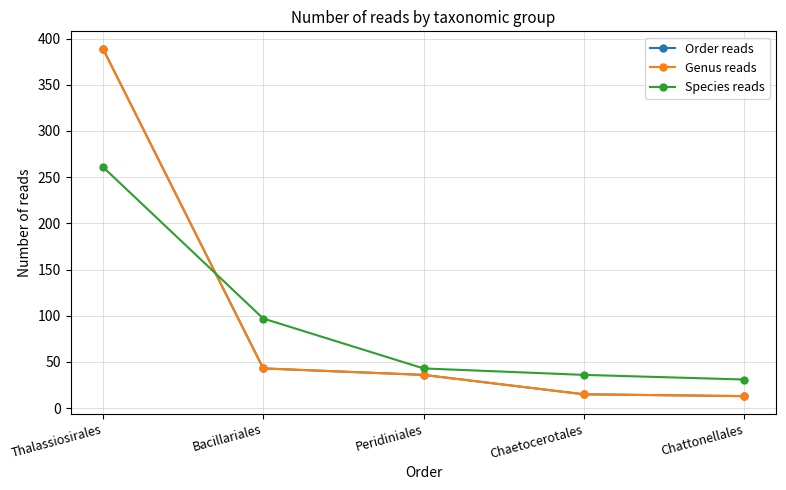

What is the difference between the Order reads values at Bacillariales and Chattonellales?

30